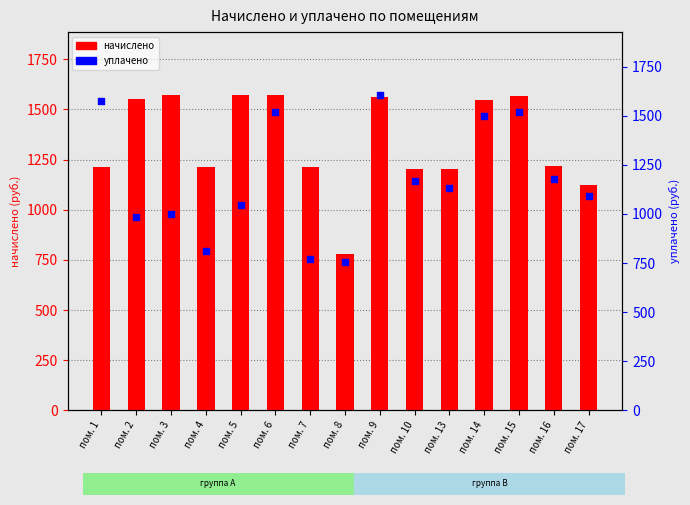

Which series contains the lowest Y value?

уплачено